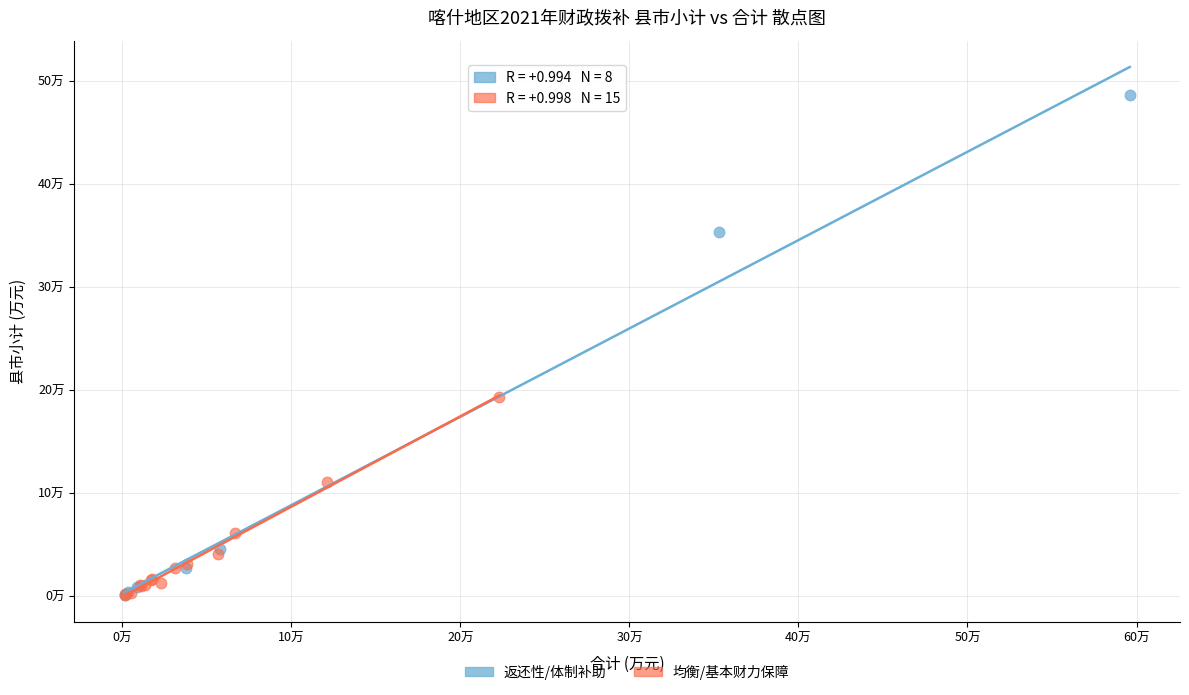

Which series has the widest spread of Y values?

返还性/体制补助